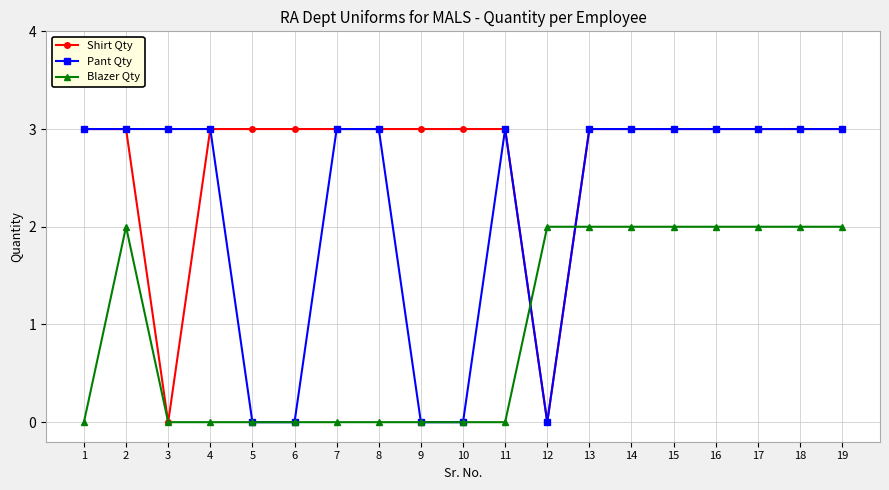

What is the total value across all series at 8?

6